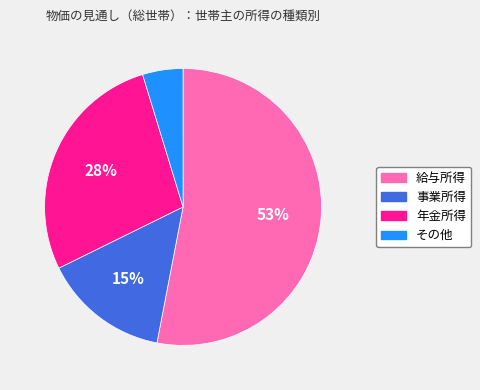

Which has a higher value, 年金所得 or 事業所得?

年金所得